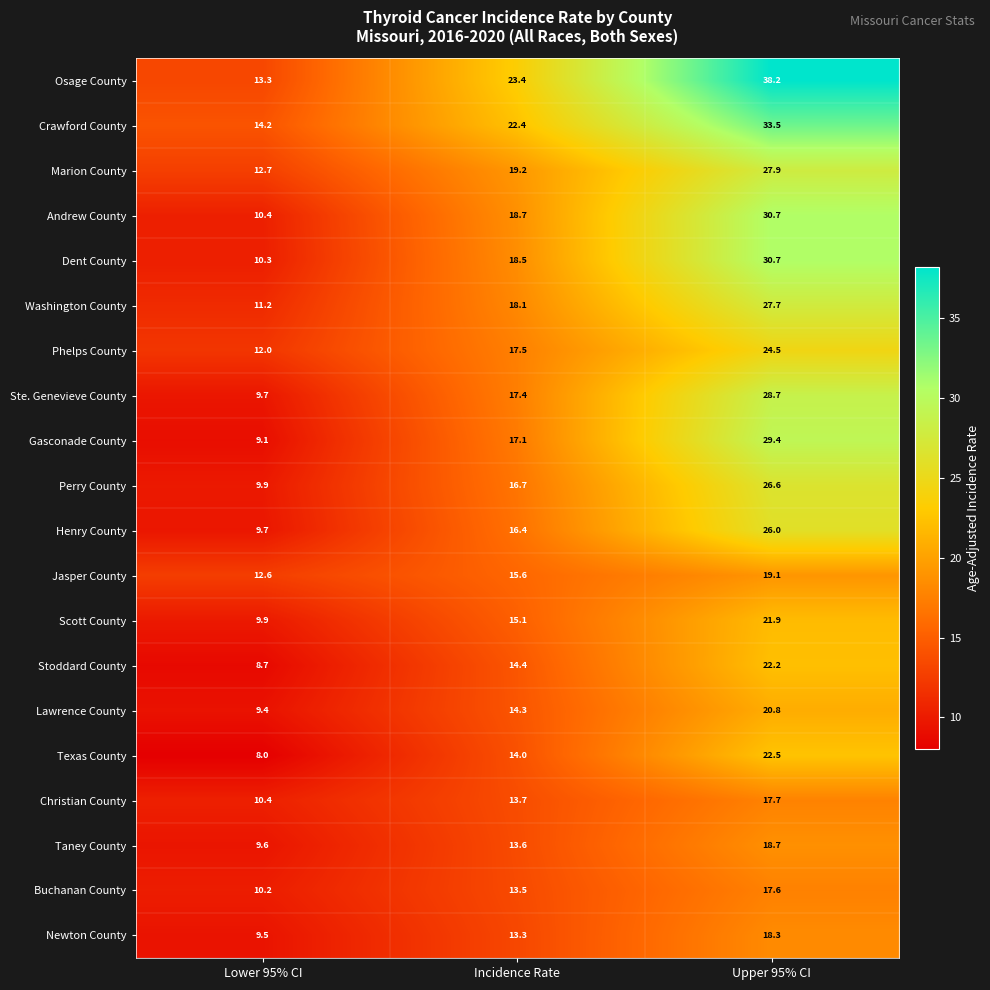

True or false: Gasconade County has a value of 9.1 at Lower 95% CI.

True